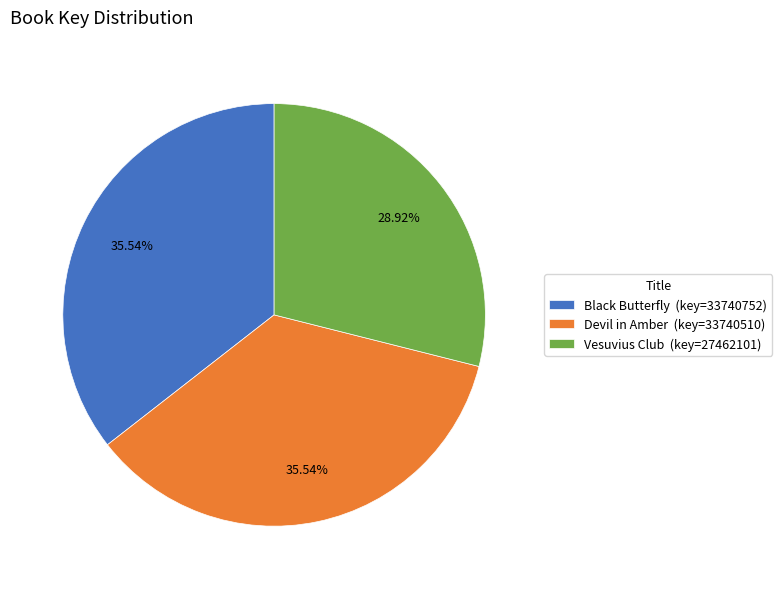

What percentage is the Black Butterfly slice, to the nearest percent?

36%